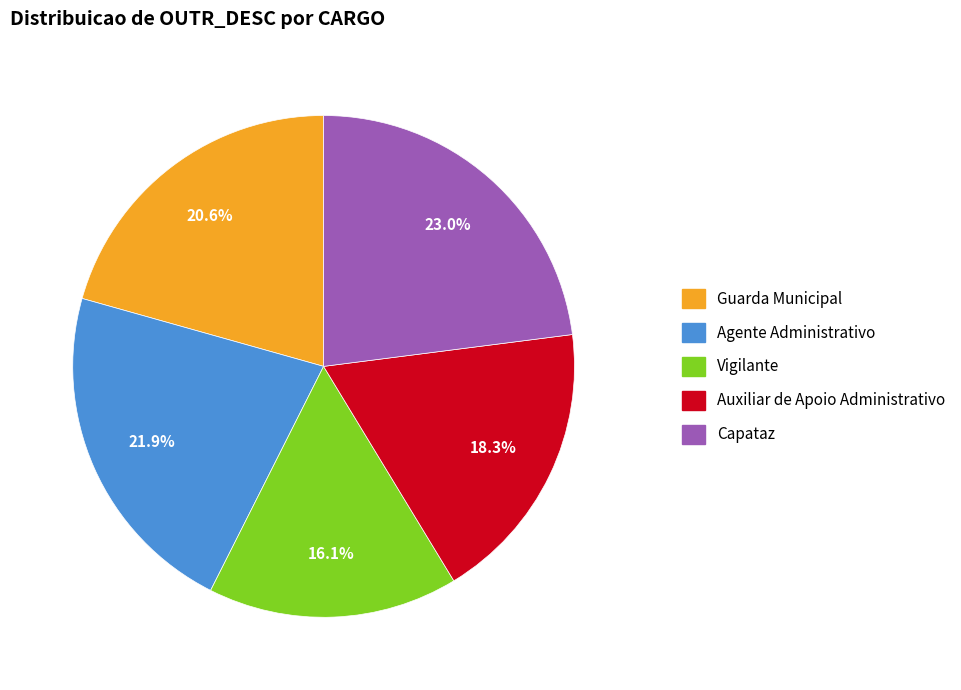

To the nearest percent, what is the difference between the largest and smallest slice percentages?

7%